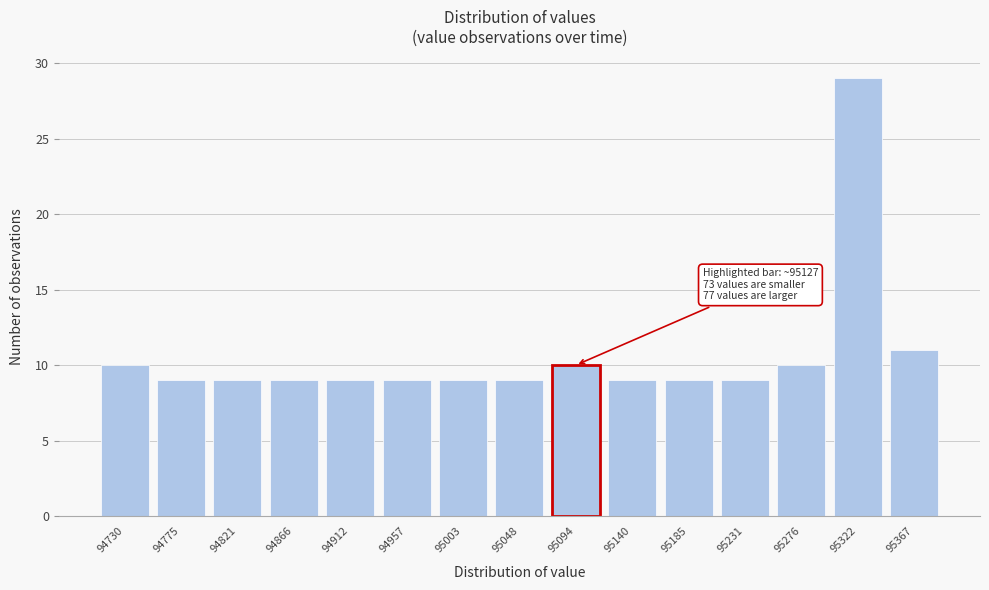

Reading right to left, transcribe all the data shown in this chart.

95367=11	95322=29	95276=10	95231=9	95185=9	95140=9	95094=10	95048=9	95003=9	94957=9	94912=9	94866=9	94821=9	94775=9	94730=10